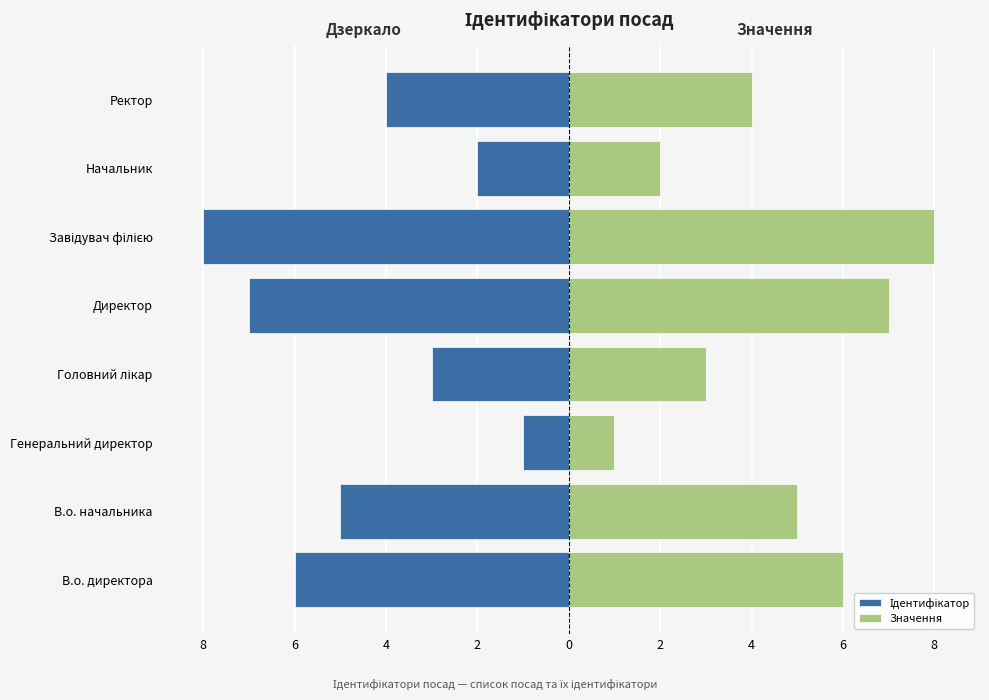

The Значення series shows 3 at Завідувач філією. True or false?

False